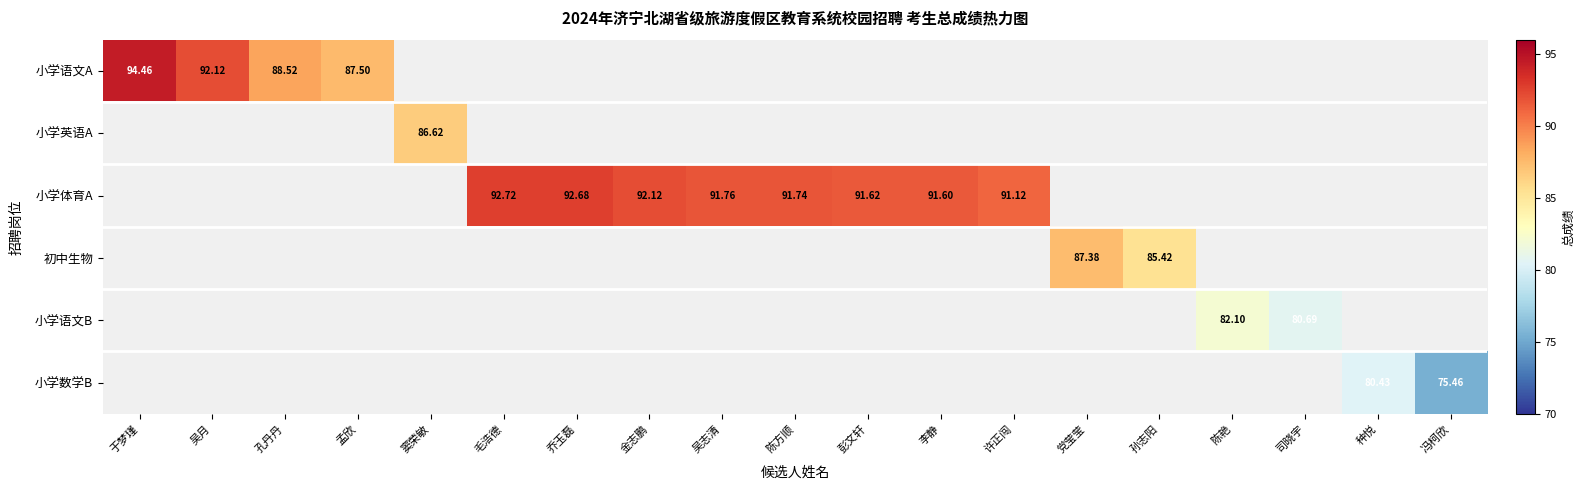

How many categories are shown in the chart?

19